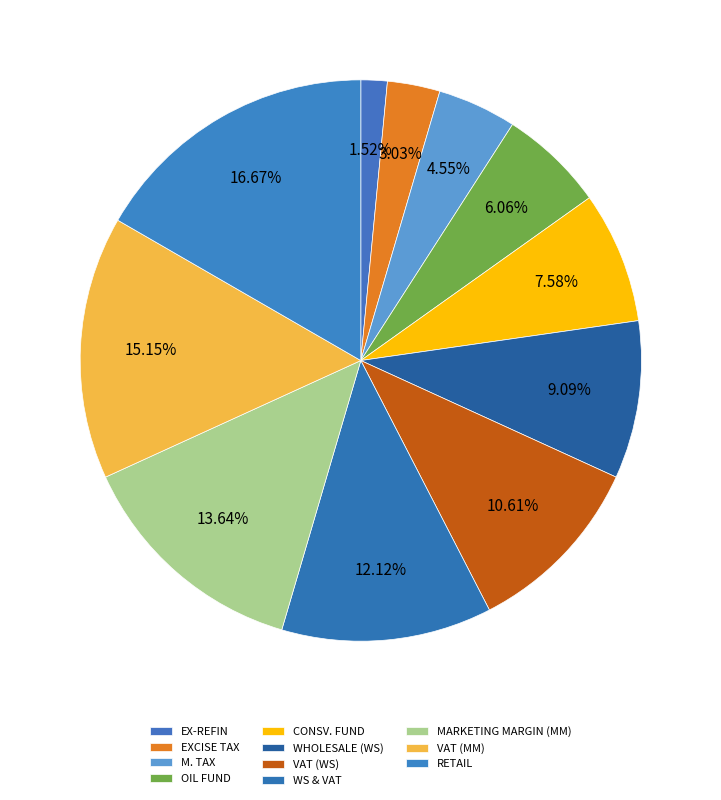

Count the number of slices in the pie.

11